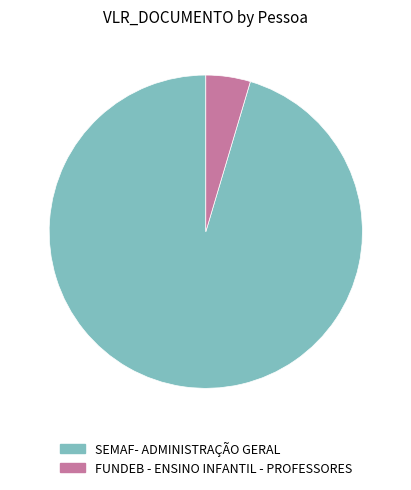

Do FUNDEB - ENSINO INFANTIL - PROFESSORES and SEMAF- ADMINISTRAÇÃO GERAL together represent more than half of the pie?

Yes